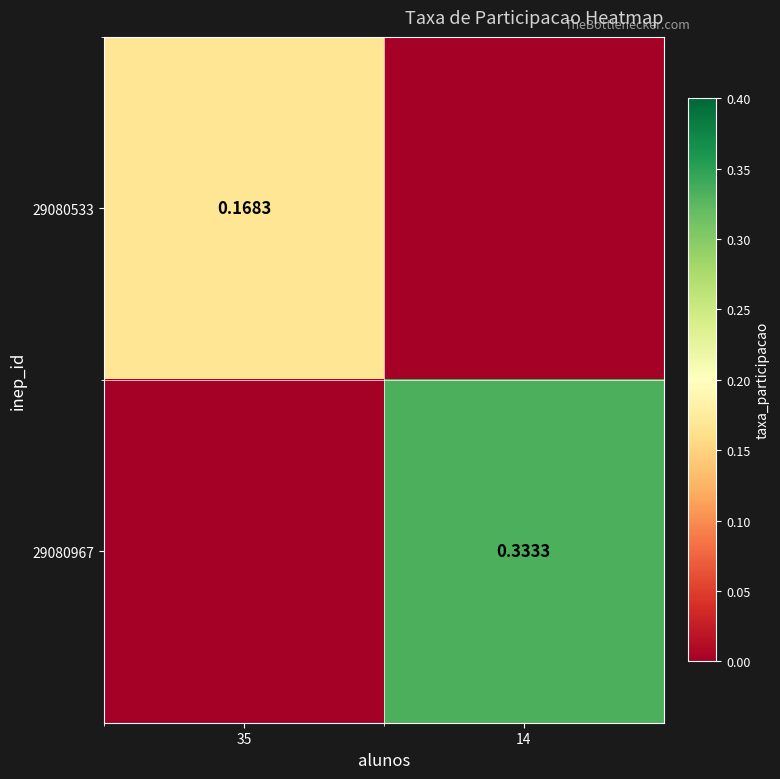

What is the approximate value of 29080533 at 35?

0.2